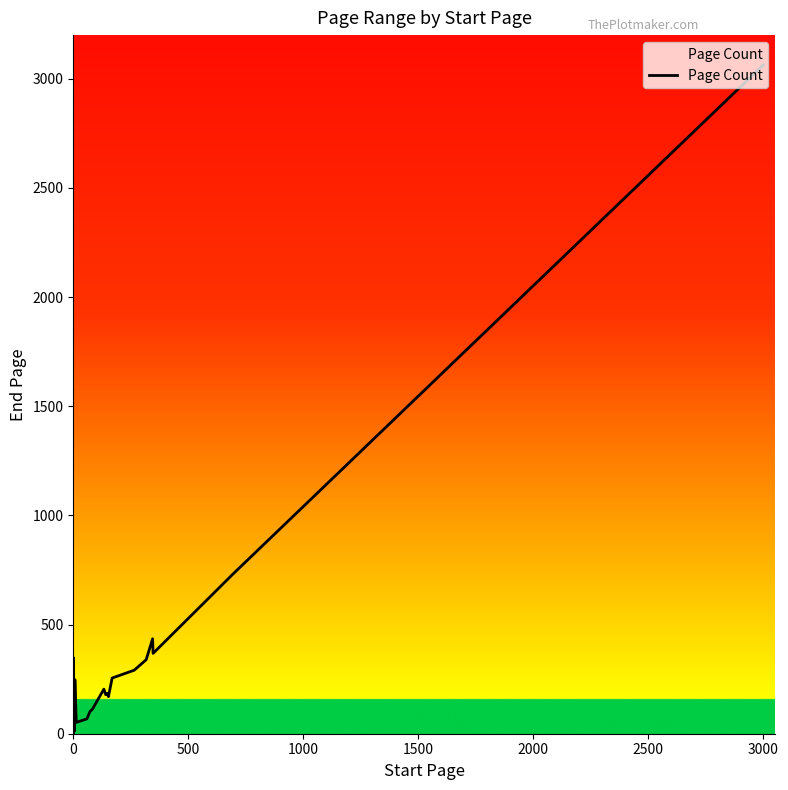

What is the average value?

285